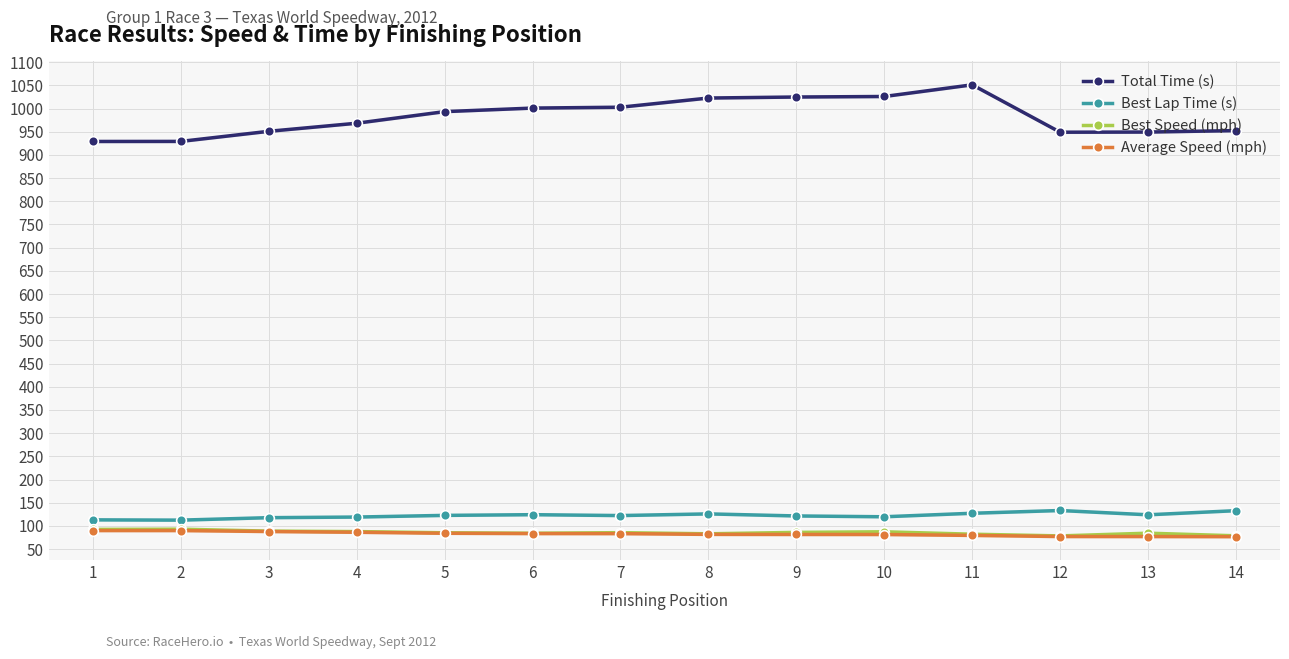

True or false: Average Speed (mph) and Best Speed (mph) cross at least once.

False